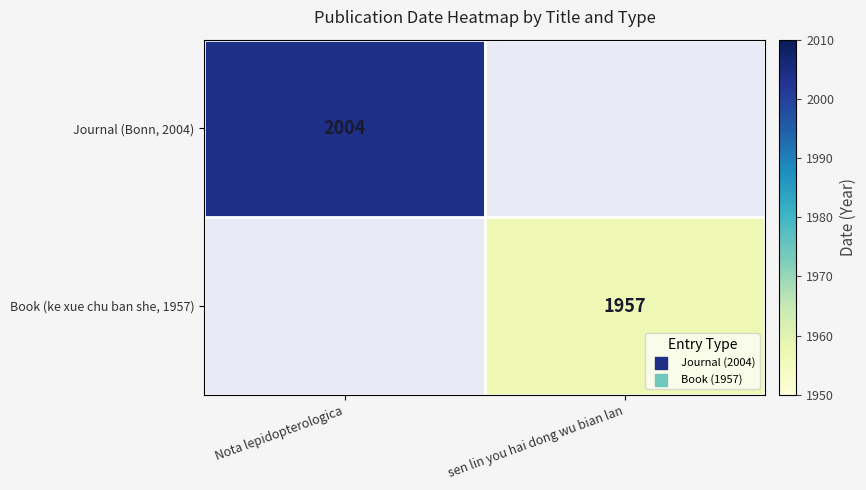

Count the number of categories in the chart.

2